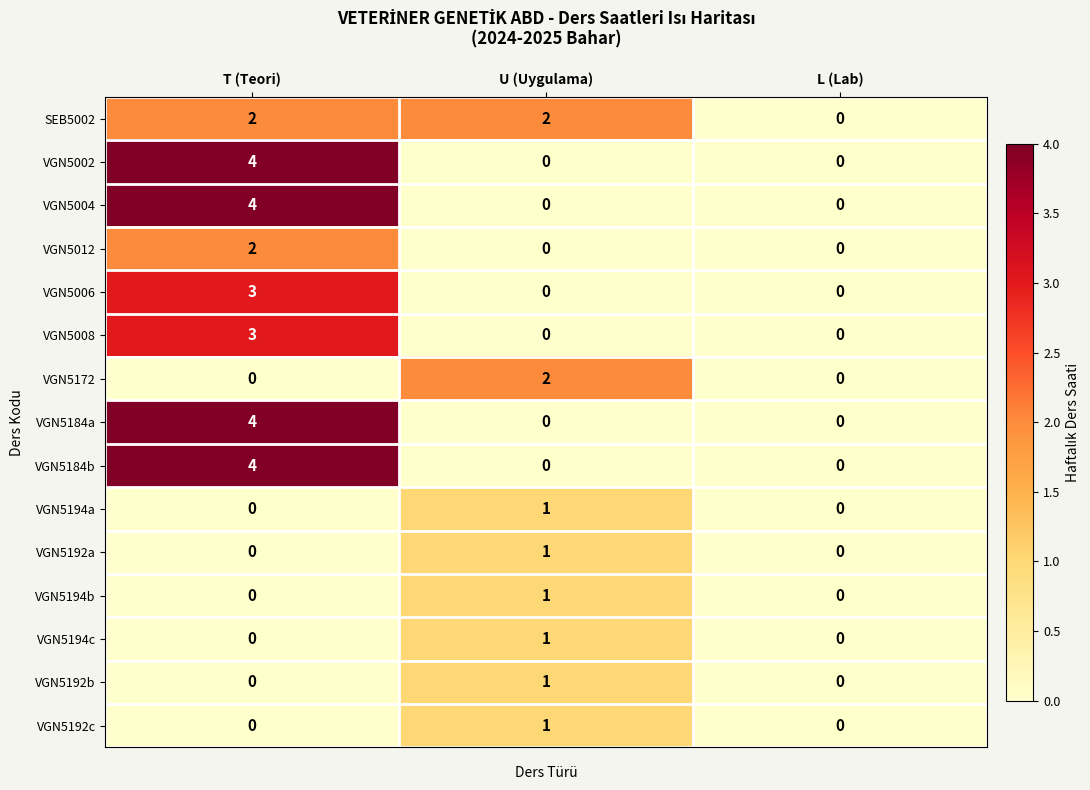

How many distinct data groups are displayed?

15